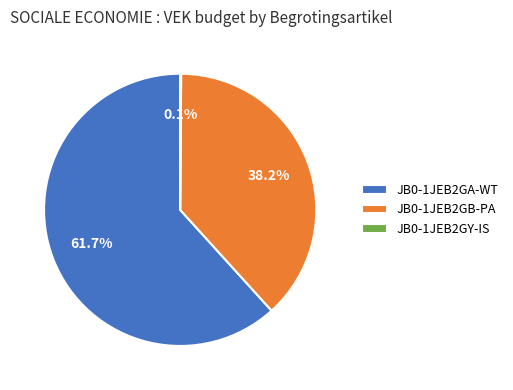

Between JB0-1JEB2GB-PA and JB0-1JEB2GA-WT, which is larger?

JB0-1JEB2GA-WT